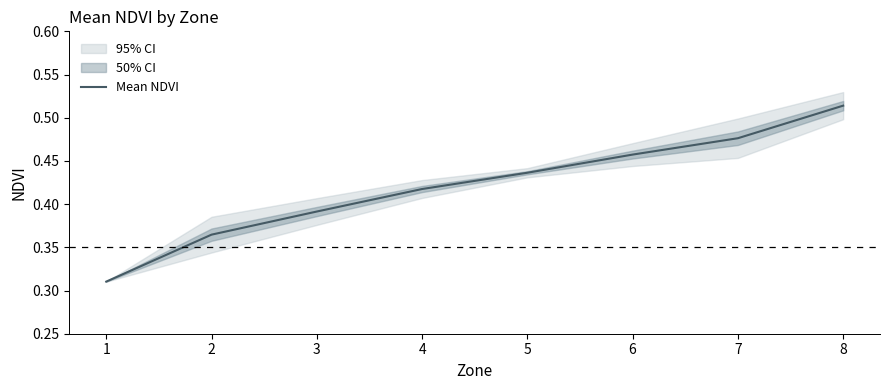

What is the sum of the values at 4 and 5?

0.9